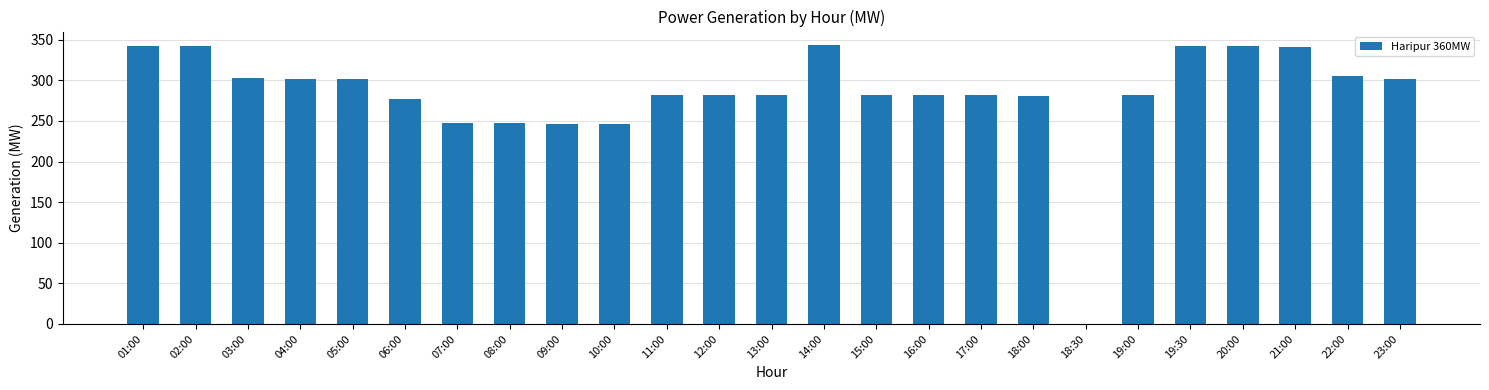

What is the maximum value shown in the chart?

343